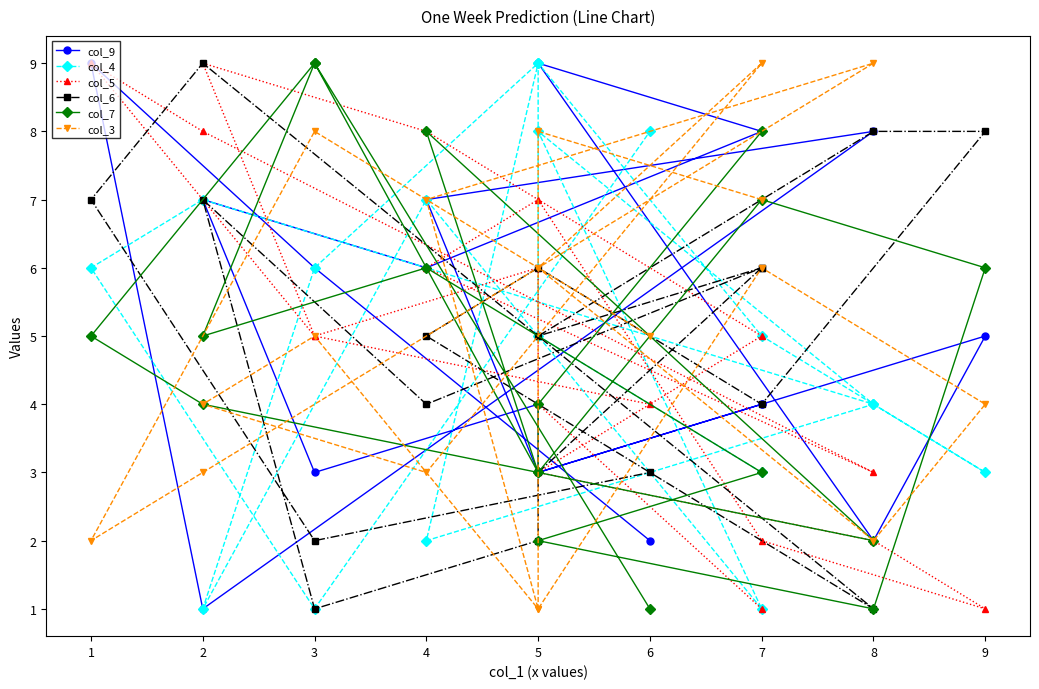

What is the sum of all col_3 values?

90